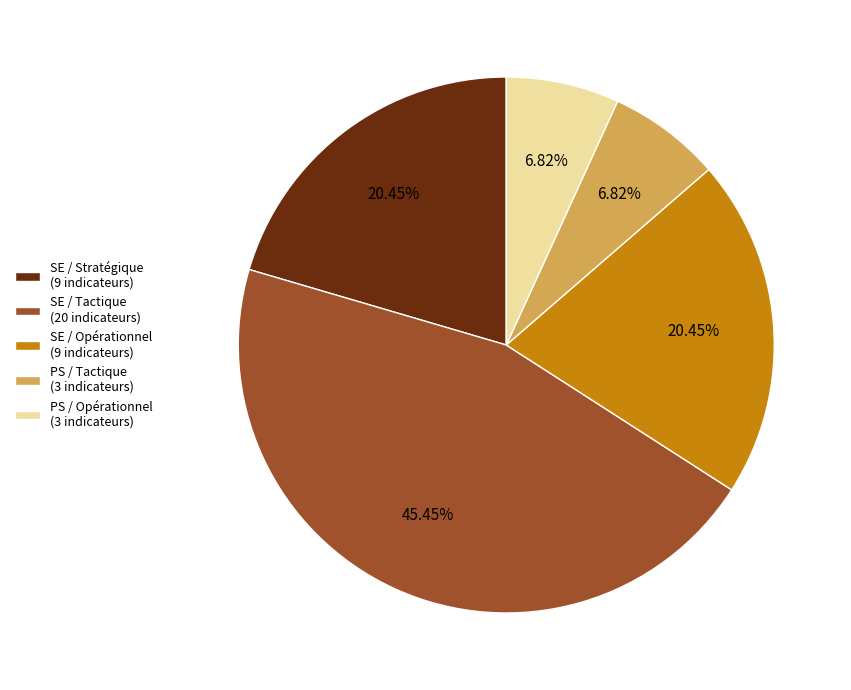

Count the number of slices in the pie.

5